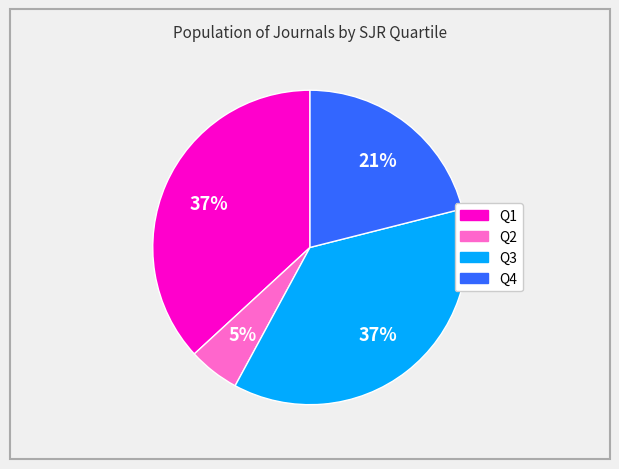

What is the smallest slice in the pie chart?

Q2